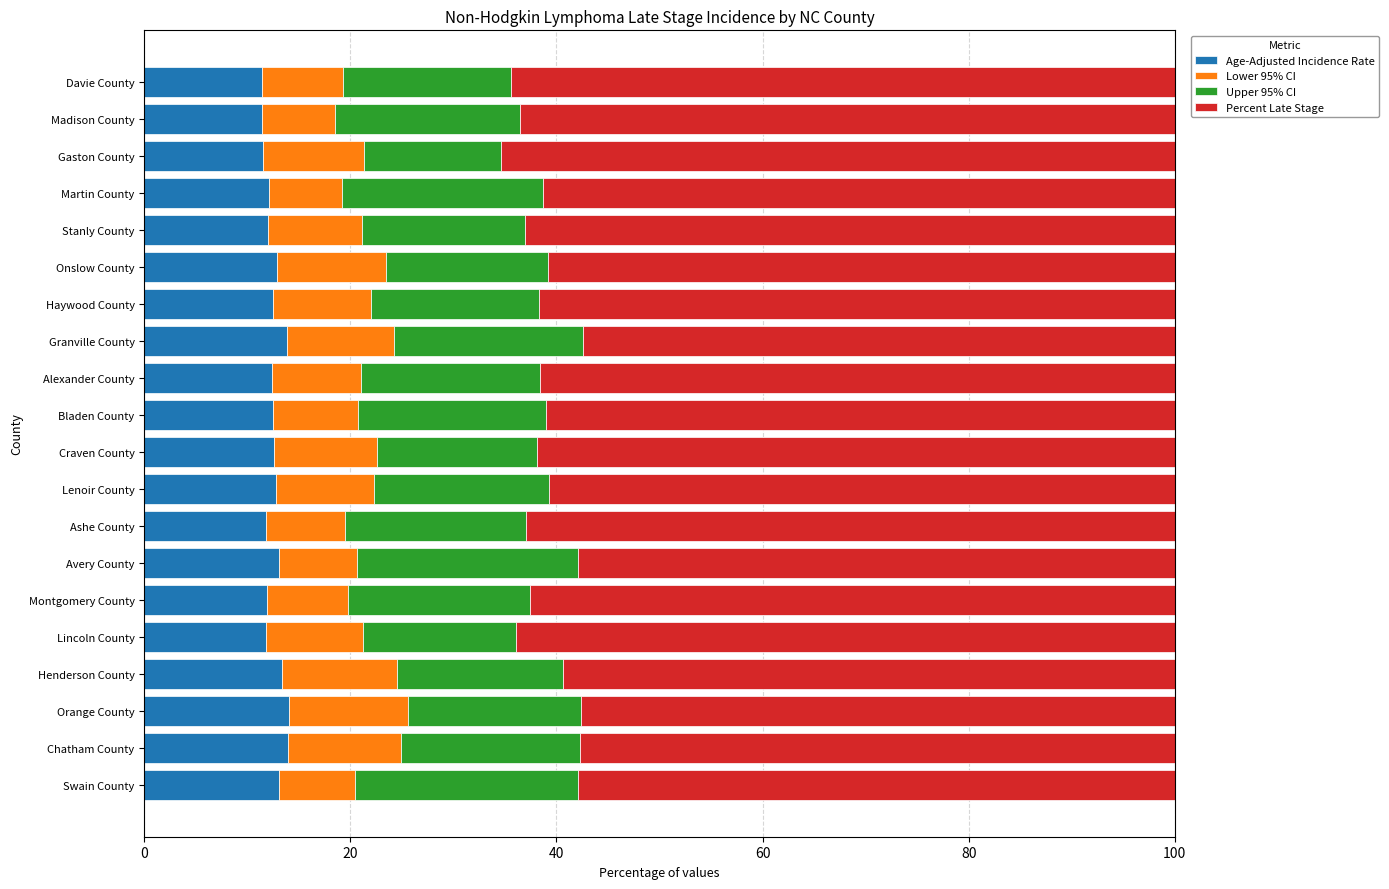

What is the total value across all series at Swain County?

100.0